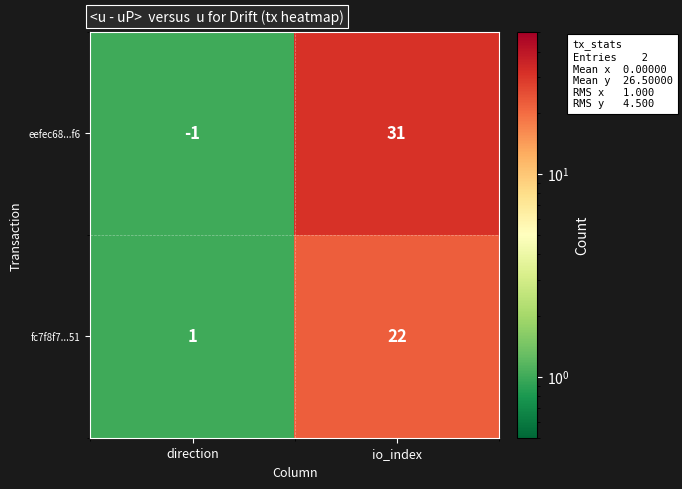

What is the sum of the fc7f8f7...51 values at io_index and direction?

23